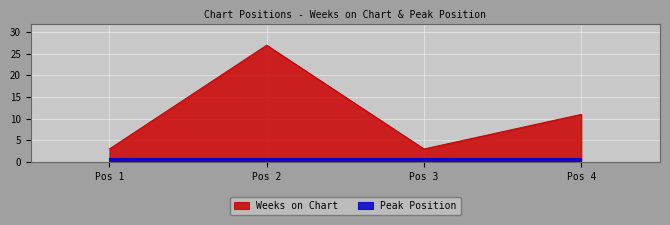

What is the sum of the Weeks on Chart values at Pos 2 and Pos 4?

38